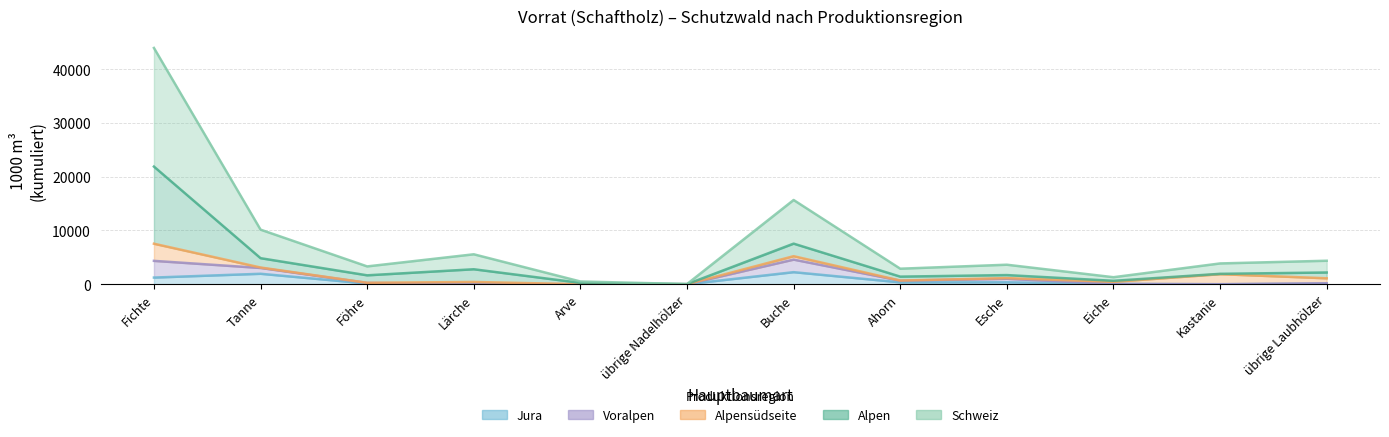

Read the Jura value at Ahorn, to the nearest 50.

350